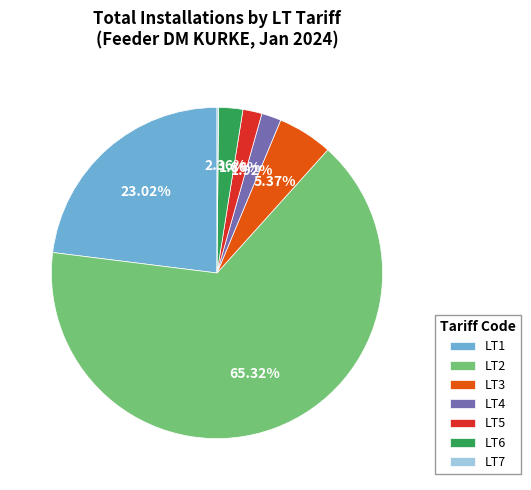

What is the largest slice in the pie chart?

LT2